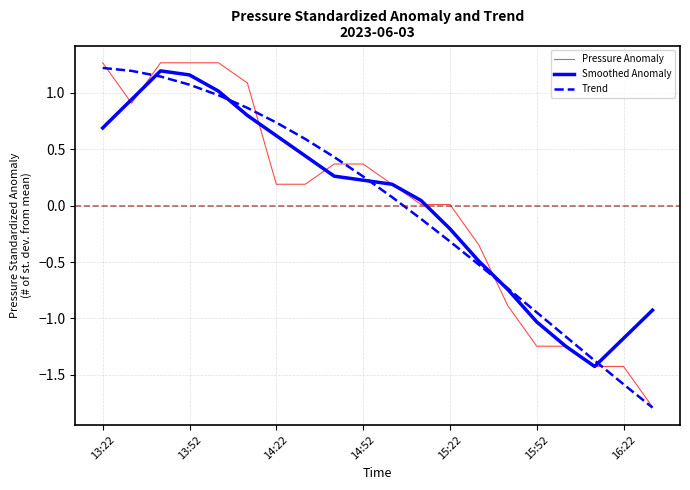

What is the minimum value shown in the chart?

-1.8